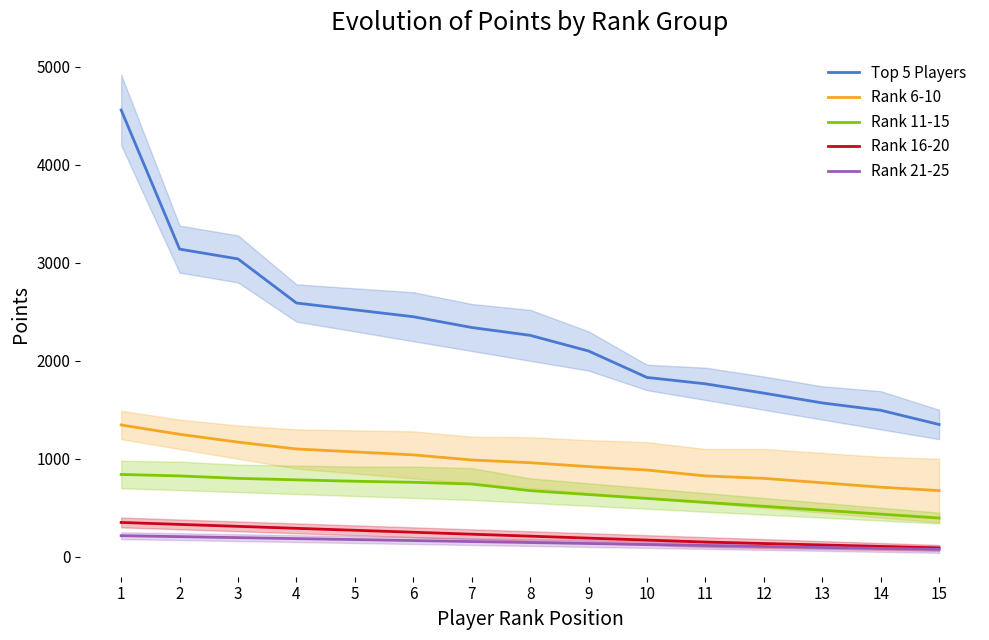

What is the maximum value for Rank 21-25?

215.0